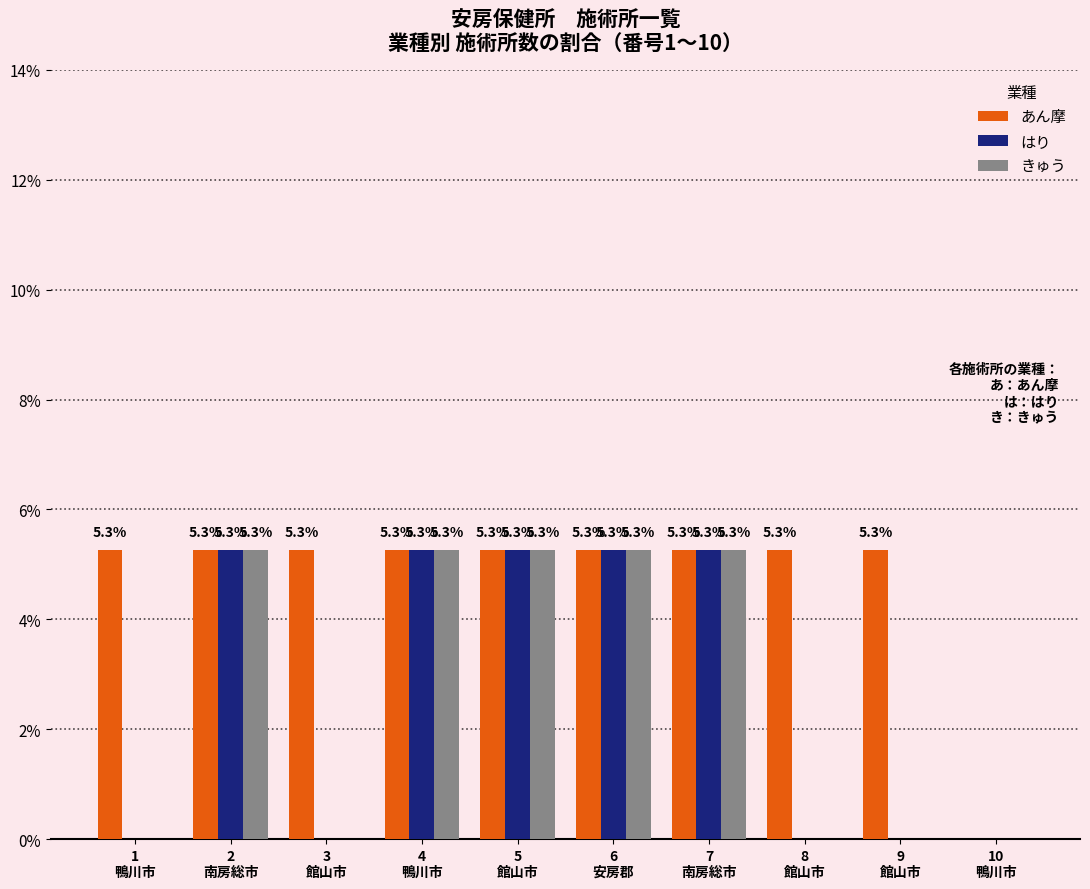

Which series has the largest total across all categories?

あん摩